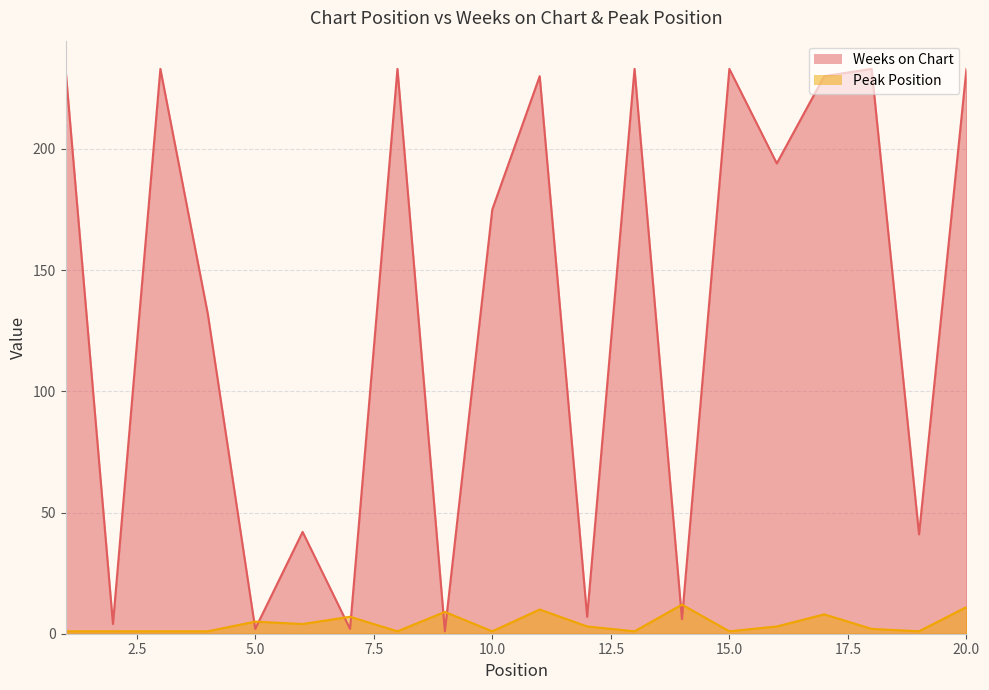

At which category does Weeks on Chart reach its first local valley?

2